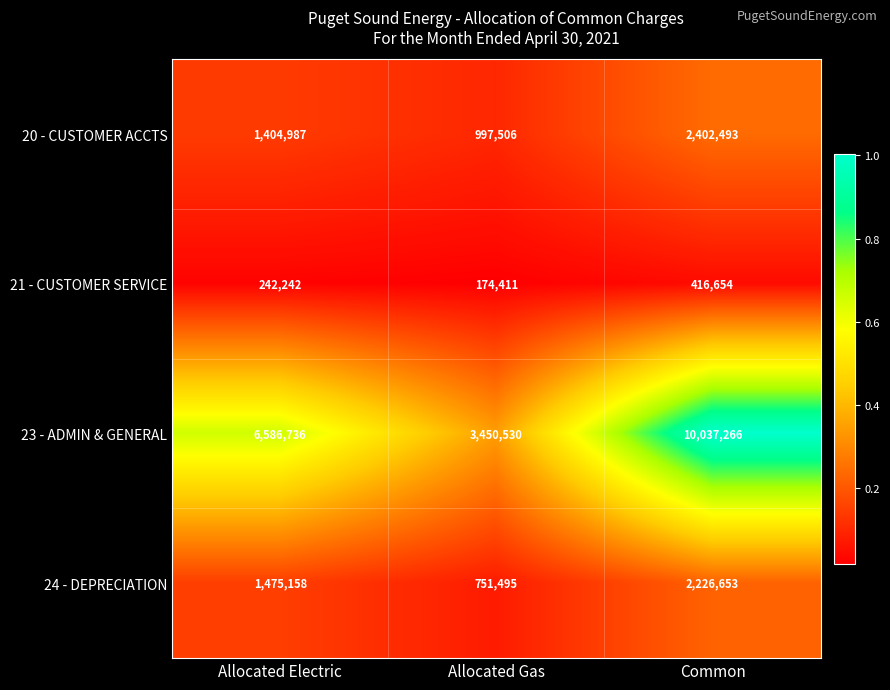

At which category is the sum across all series the highest?

Common